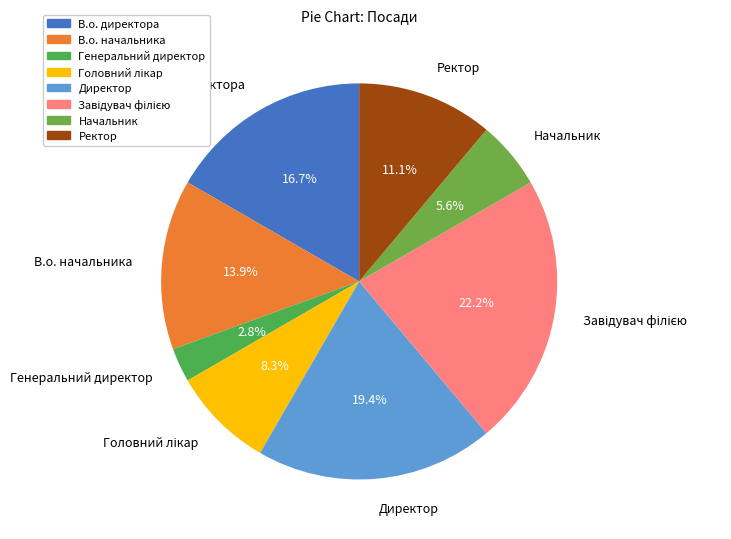

Does Директор account for over 50% of the chart?

No